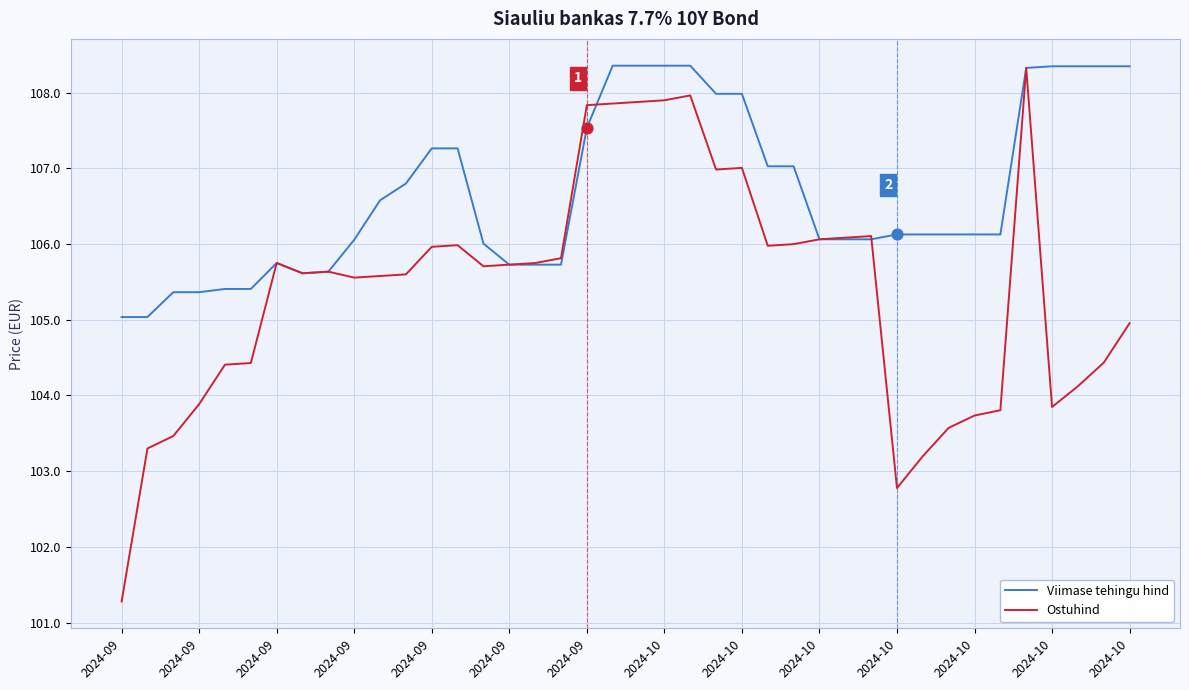

Which series has the widest spread of values?

Ostuhind